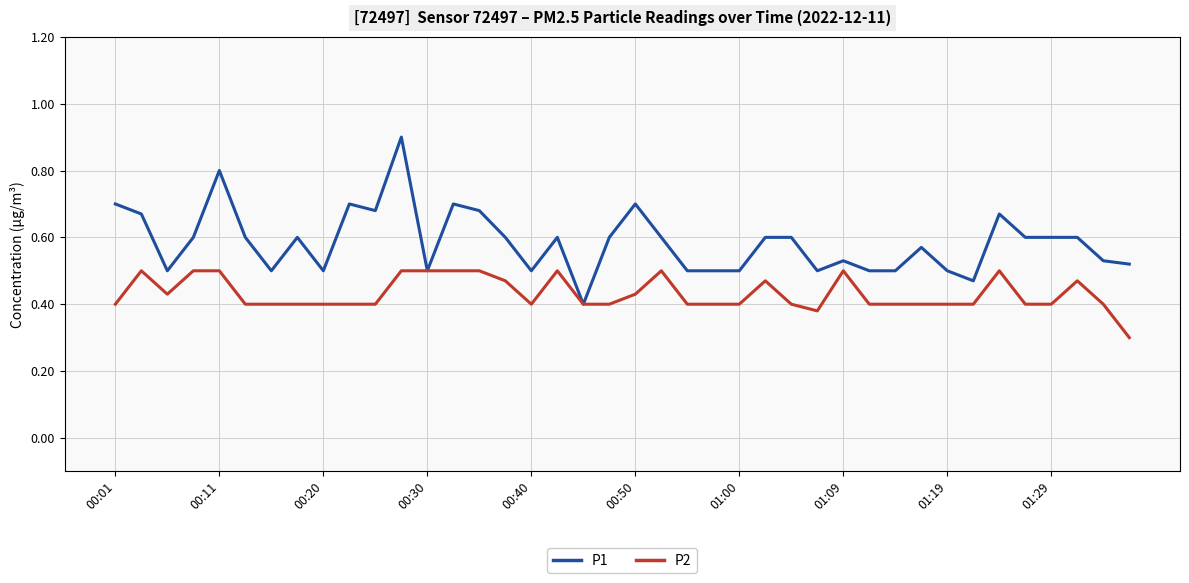

How many lines are shown in the chart?

2